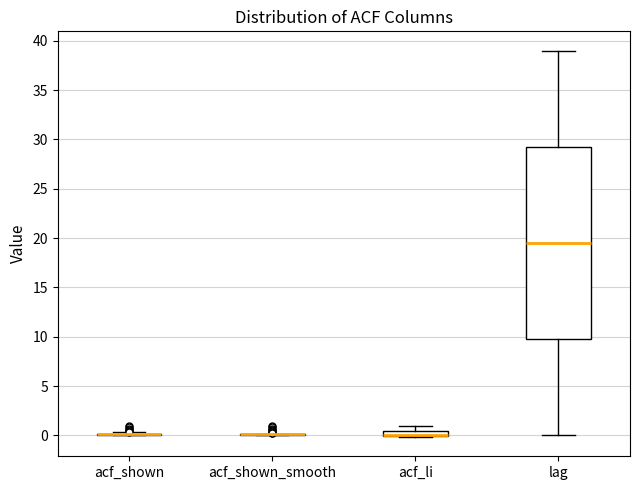

Comparing the boxes themselves (not the whiskers), which one is the tallest?

lag